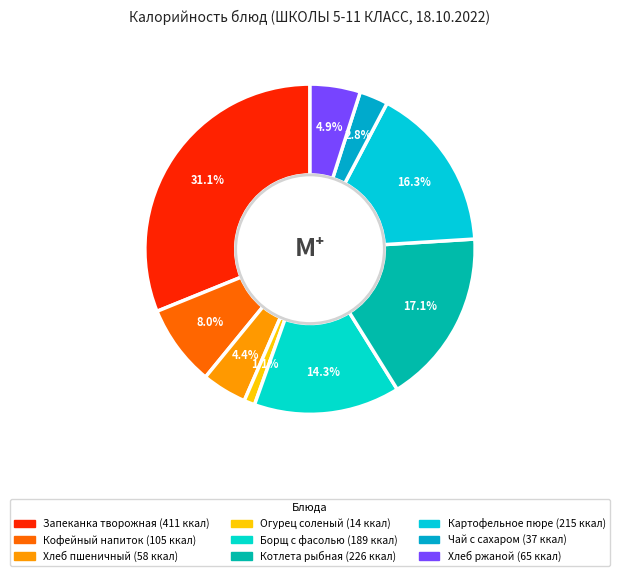

Rank the categories by value from highest to lowest.

Запеканка творожная, Котлета рыбная, Картофельное пюре, Борщ с фасолью, Кофейный напиток, Хлеб ржаной, Хлеб пшеничный, Чай с сахаром, Огурец соленый